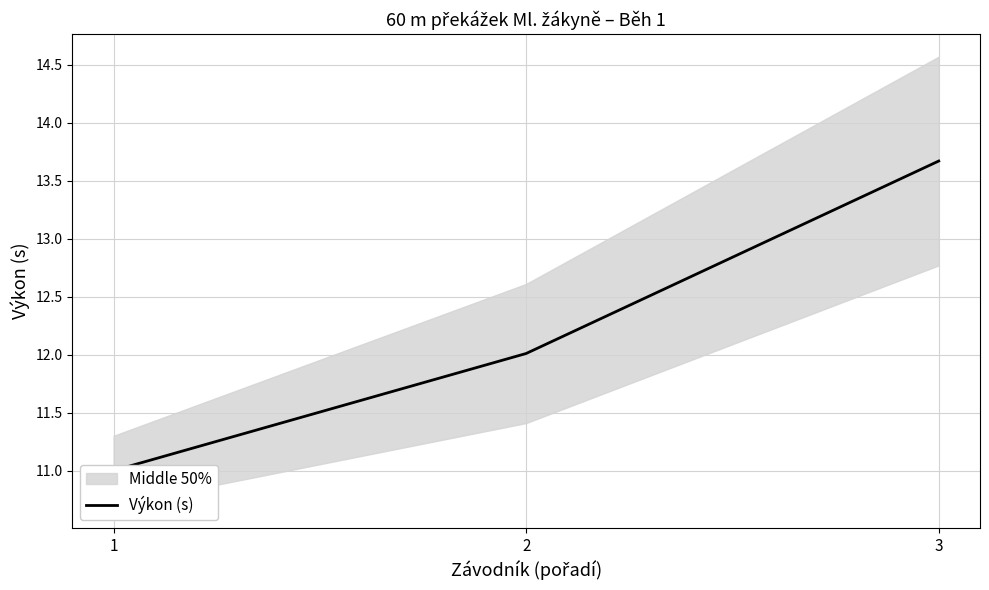

What is the minimum value shown in the chart?

11.0